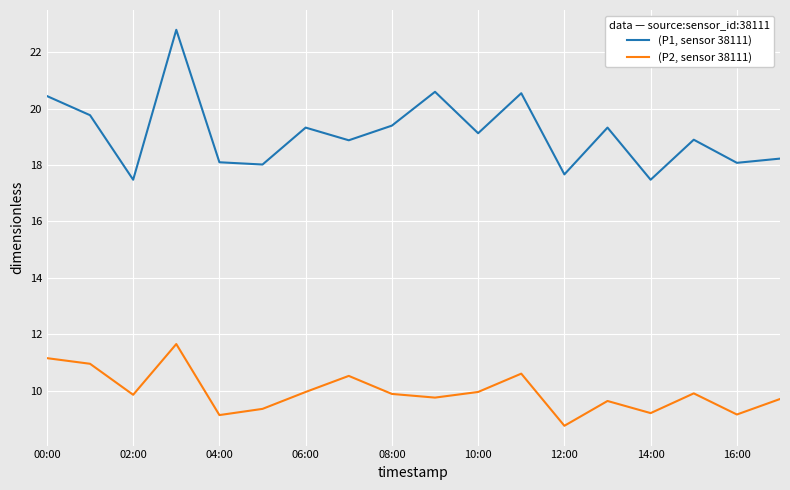

Which series has the widest spread of values?

(P1, sensor 38111)